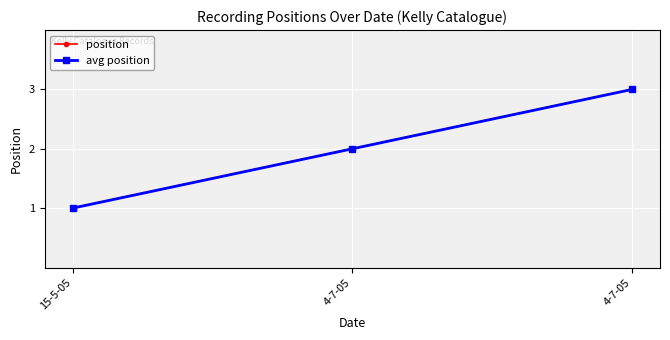

What is the sum of all avg position values?

6